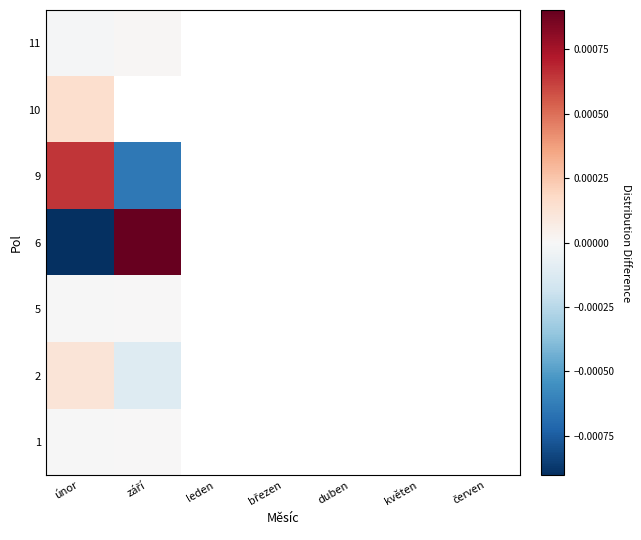

At how many categories does at least one series exceed 0?

2